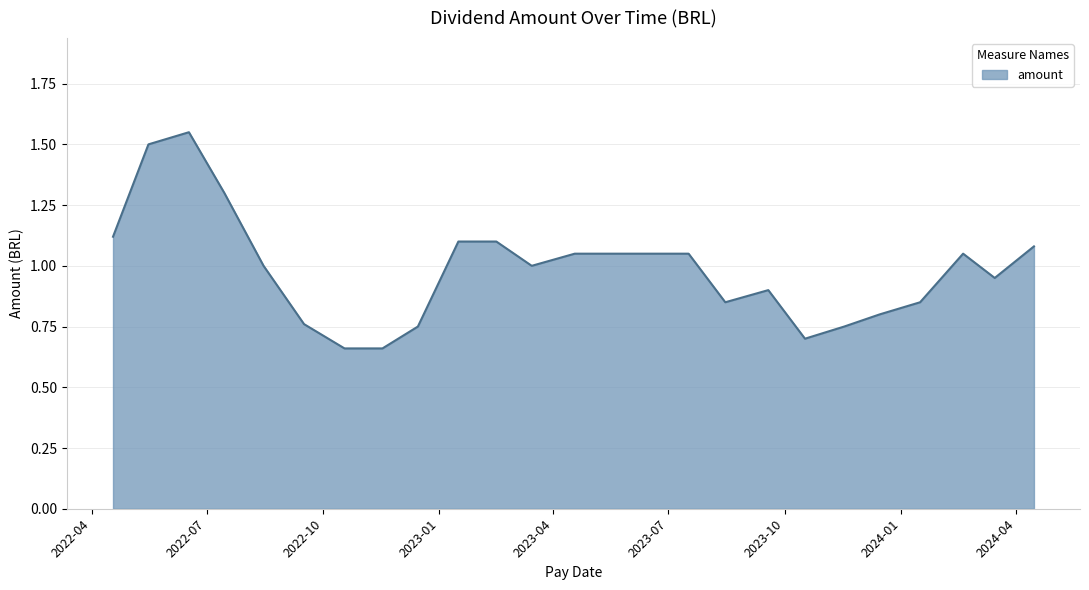

What is the minimum value shown in the chart?

0.7